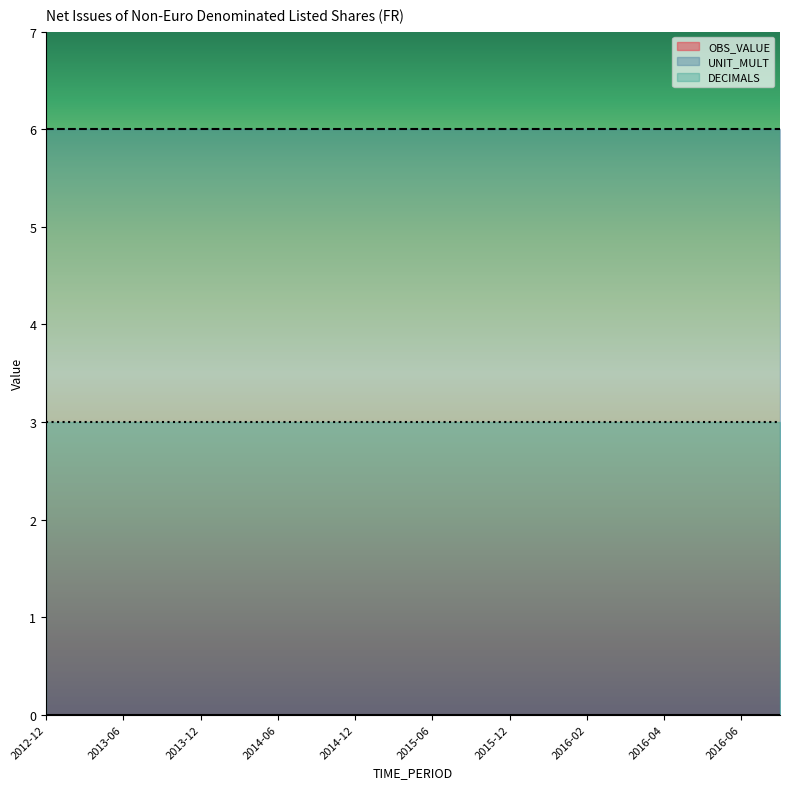

What is the difference between the highest and lowest values at 2015-06?

6